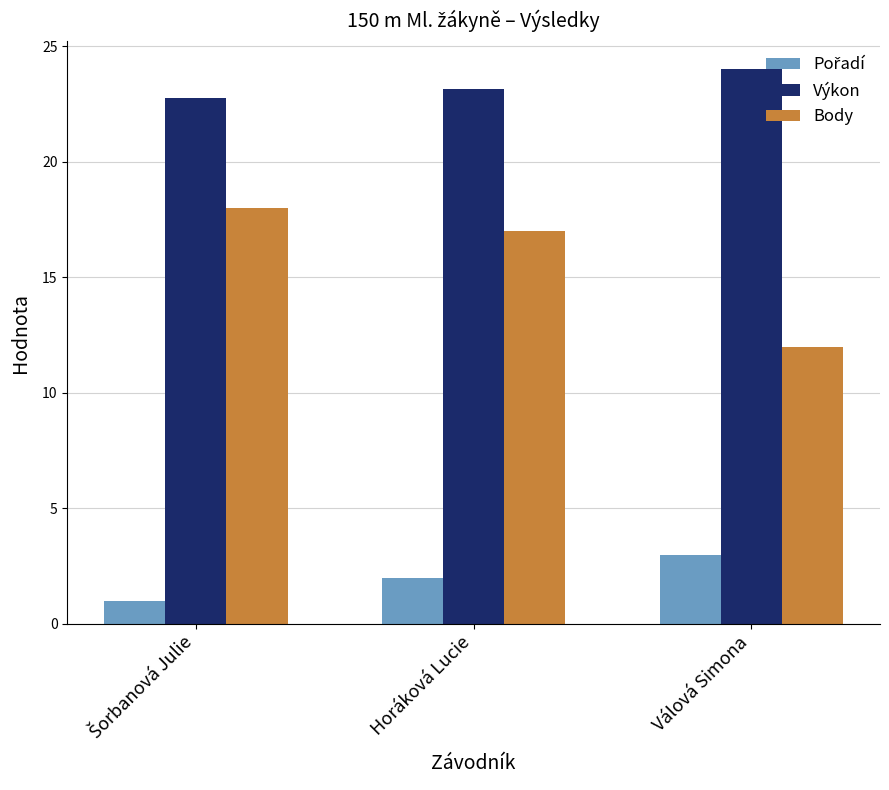

The Body series shows 12.0 at Válová Simona. True or false?

True